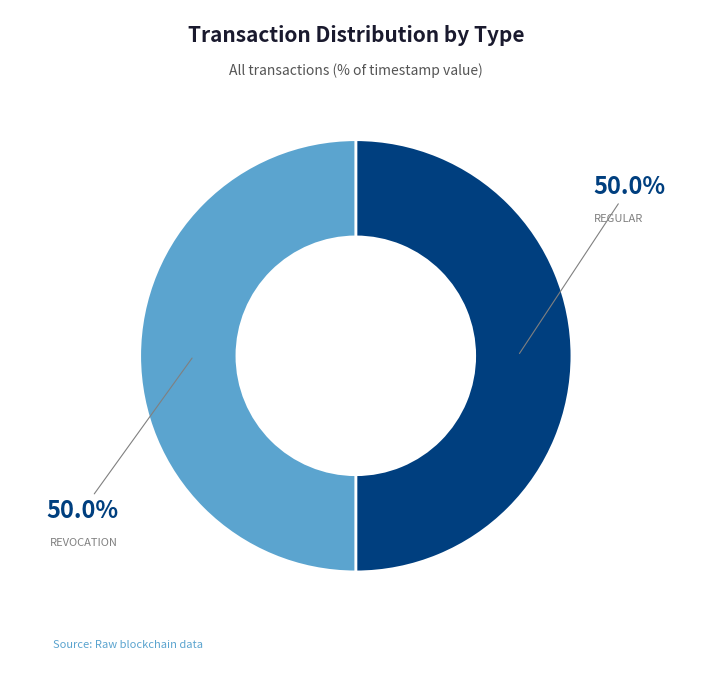

Rank the categories by value from lowest to highest.

Revocation, Regular